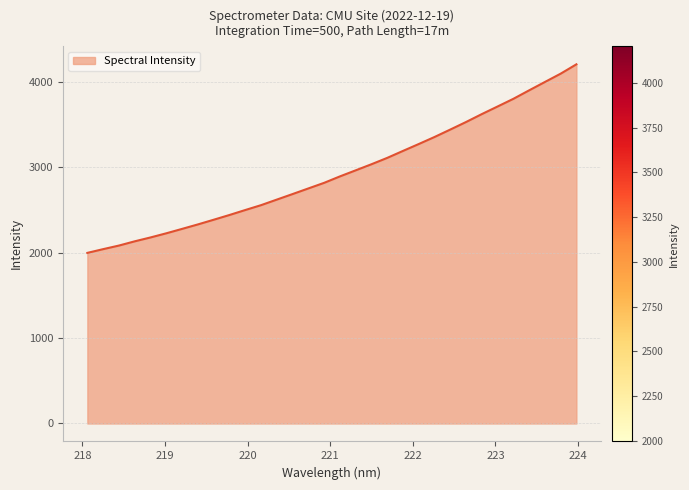

How many distinct data groups are displayed?

1